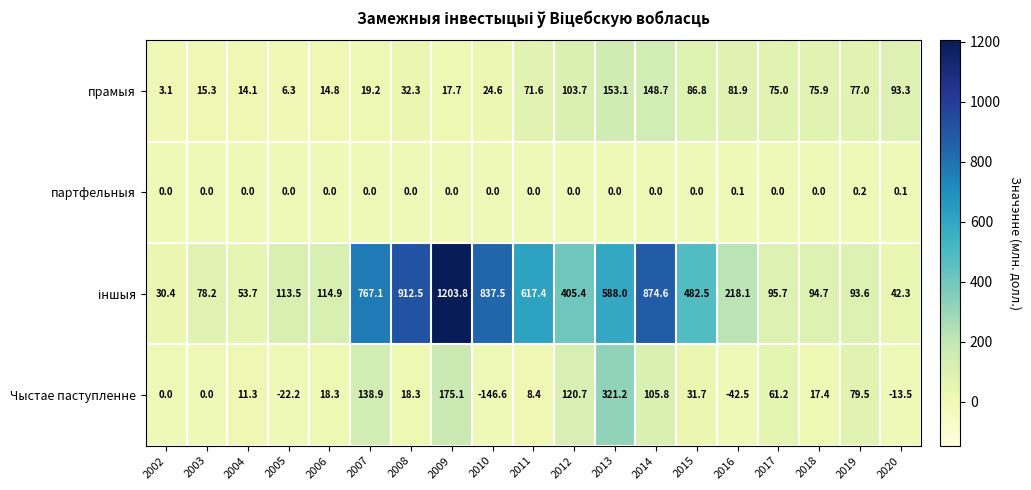

The Чыстае паступленне series shows 3.6 at 2011. True or false?

False